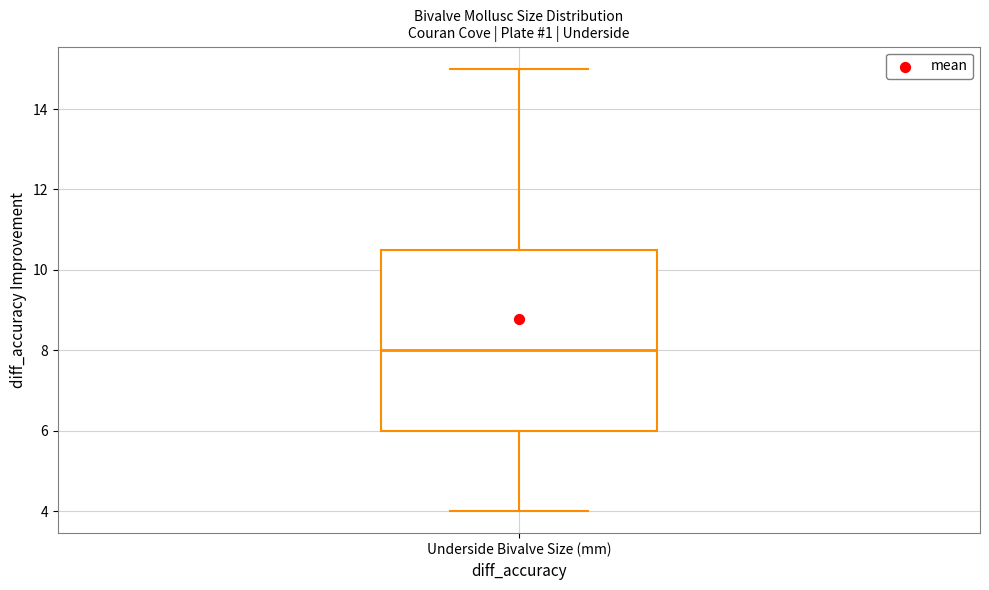

Read this box plot against the y-axis: the position of the median line, the range covered by the box, and the ends of both whiskers. The values are not printed on the chart, so give them approximately, as read against the axis.

median 8.0, box 6.0 to 10.6, whiskers 4.0 to 15.0